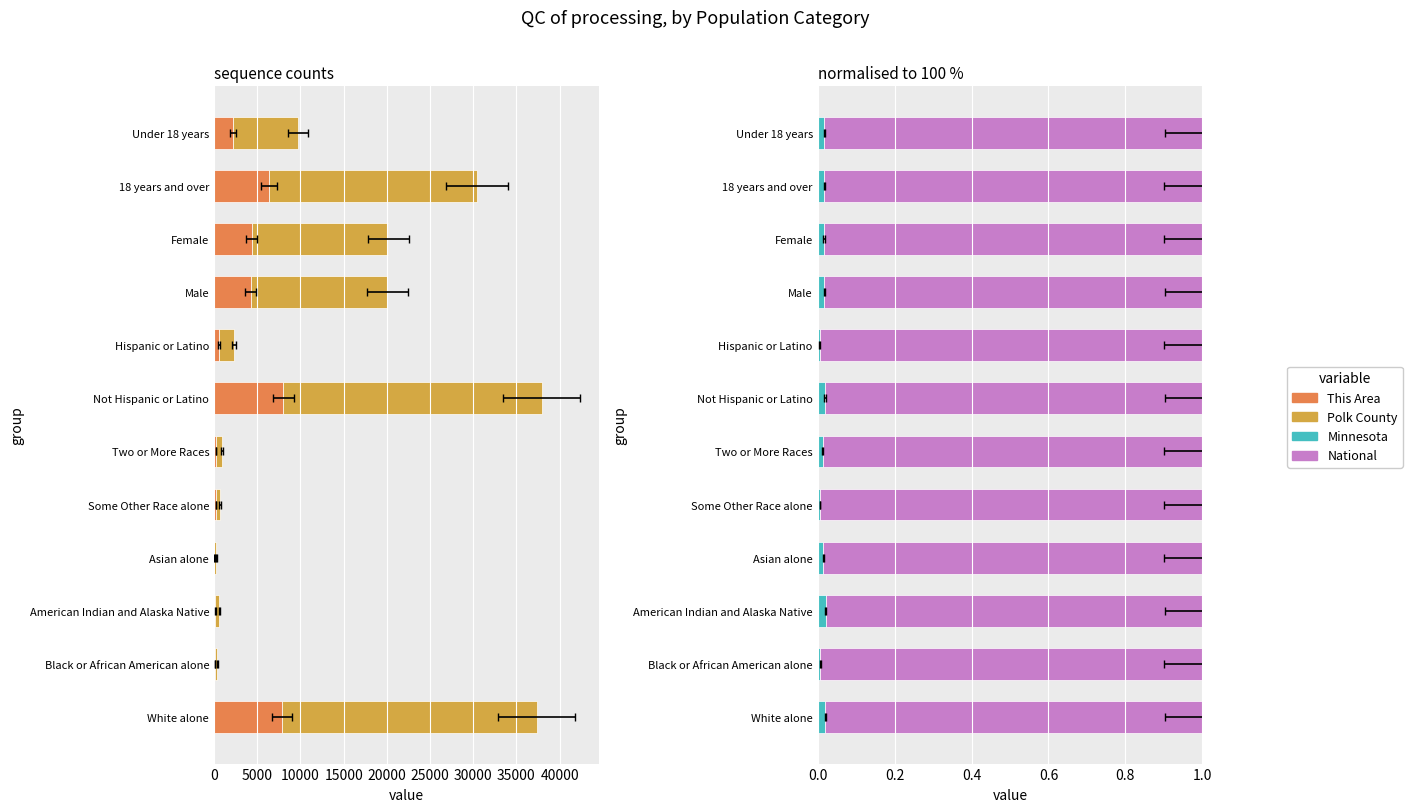

Is it true that National equals 0.7 at Male?

False